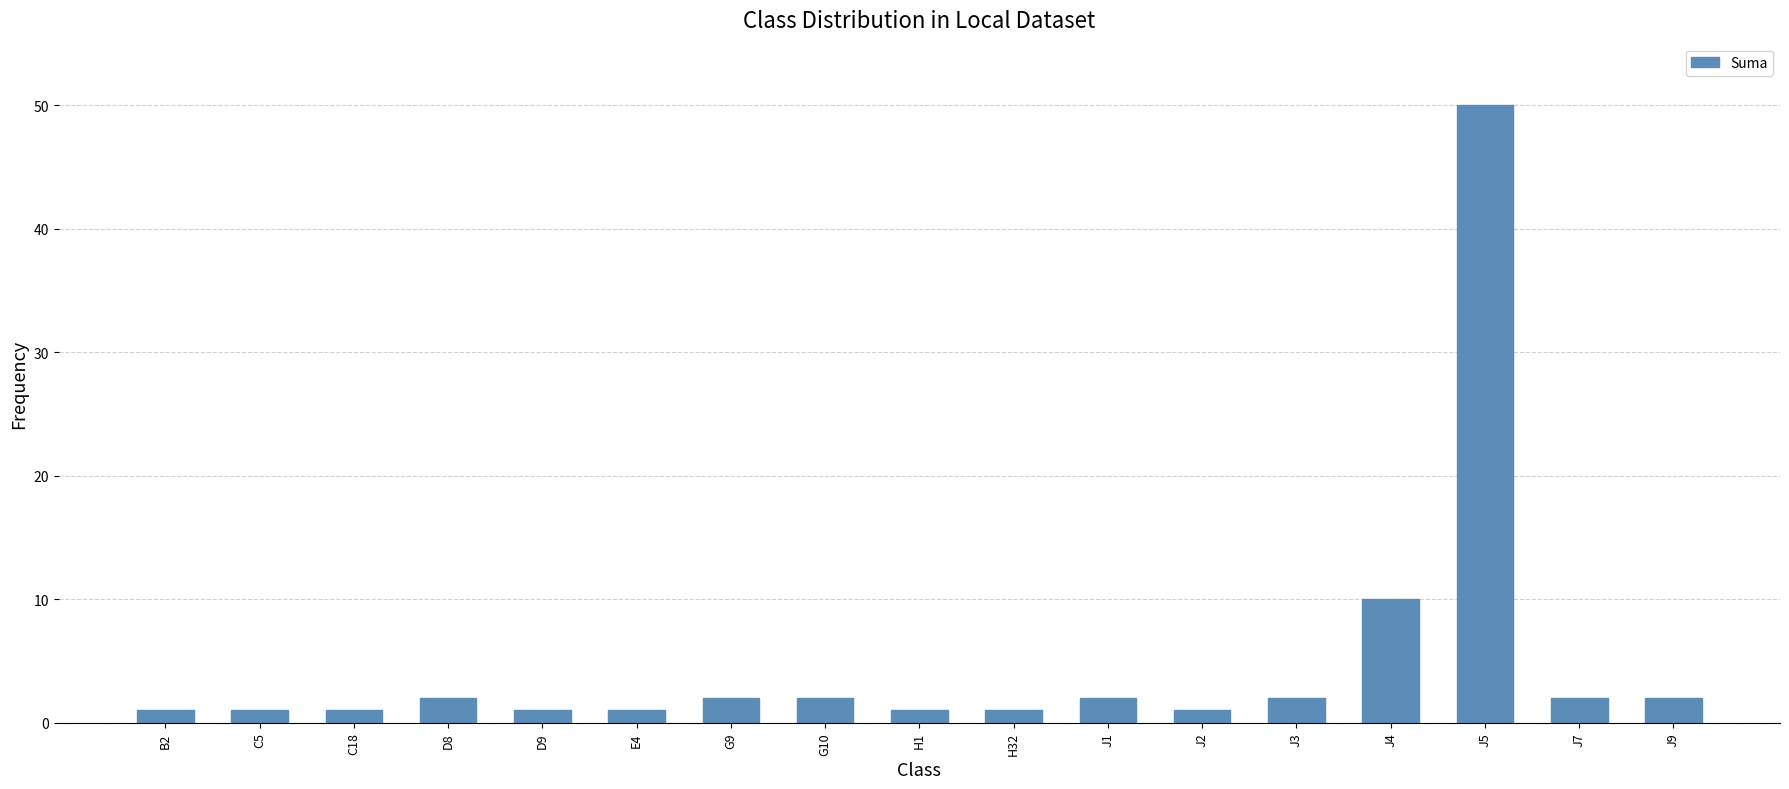

Which has a higher value, J7 or J2?

J7